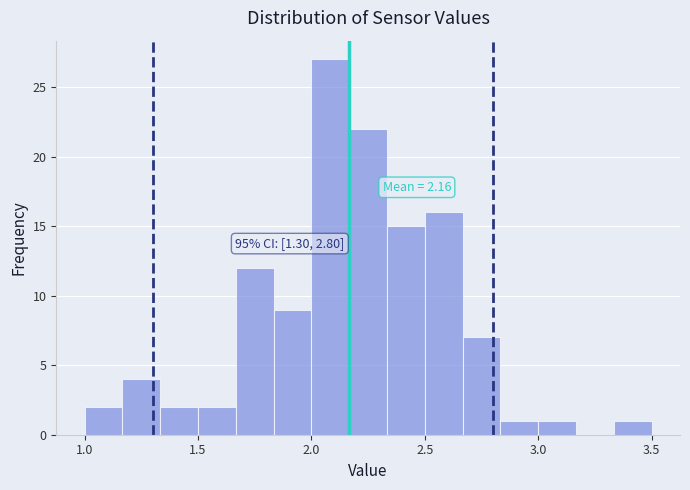

Read against the x-axis, roughly where is the centre of the tallest bar?

2.10